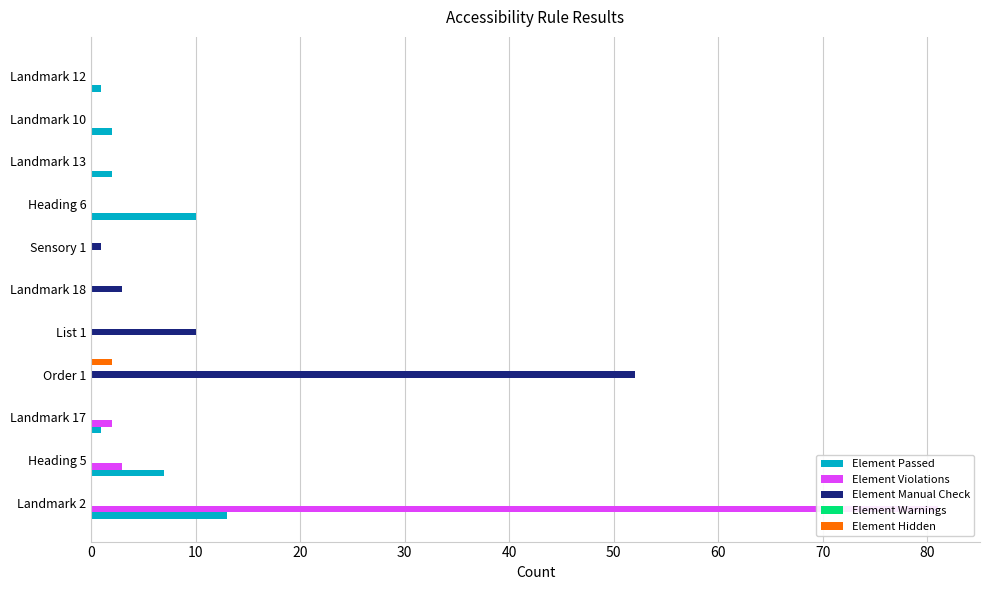

Reading left to right, what are all the values shown in this chart?

Element Passed: 13.0	7.0	1.0	0.0	0.0	0.0	0.0	10.0	2.0	2.0	1.0
Element Violations: 81.0	3.0	2.0	0.0	0.0	0.0	0.0	0.0	0.0	0.0	0.0
Element Manual Check: 0.0	0.0	0.0	52.0	10.0	3.0	1.0	0.0	0.0	0.0	0.0
Element Warnings: 0.1	0.1	0.1	0.1	0.1	0.1	0.1	0.1	0.1	0.1	0.1
Element Hidden: 0.0	0.0	0.0	2.0	0.0	0.0	0.0	0.0	0.0	0.0	0.0